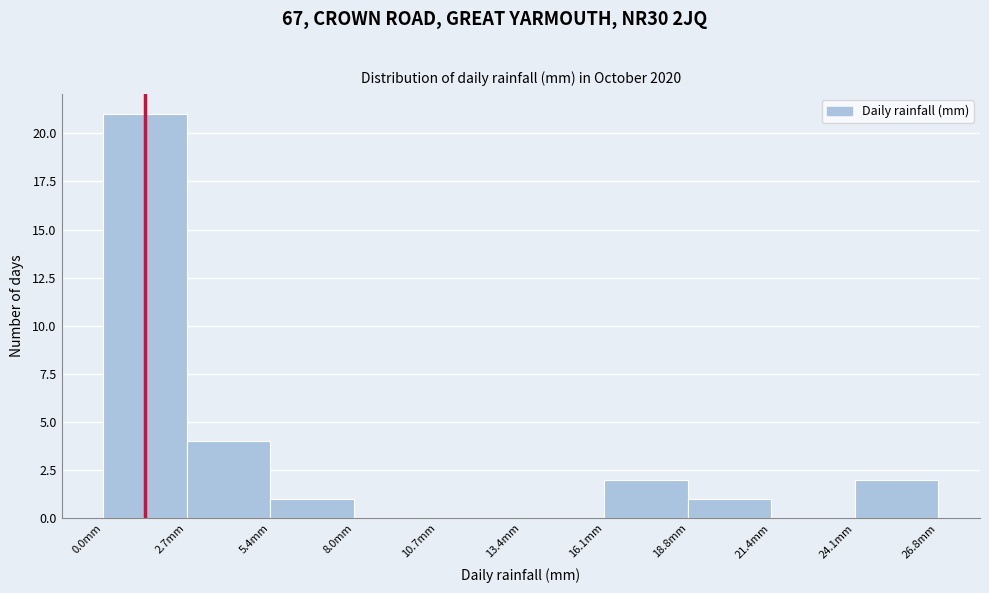

Reading left to right, transcribe this chart: for each bar, give the range it covers on the x-axis and its height. Neither the bar edges nor the heights are printed on the chart, so give them approximately, as read against the axes.

0.0 to 2.5: 21
2.5 to 5.5: 4
5.5 to 8.0: 1
8.0 to 10.5: 0
10.5 to 13.5: 0
13.5 to 16.0: 0
16.0 to 19.0: 2
19.0 to 21.5: 1
21.5 to 24.0: 0
24.0 to 27.0: 2